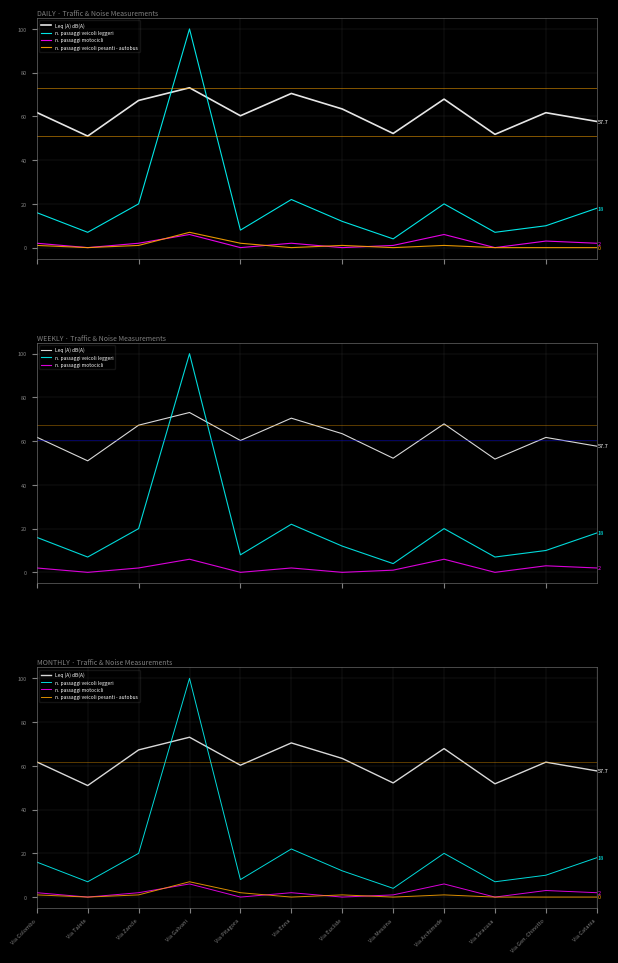

What is the average value of the Leq (A) dB(A) series?

61.6